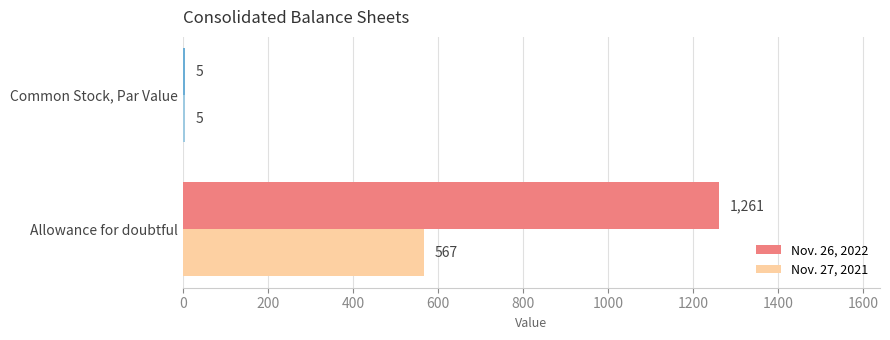

Rank the series by their average value, from lowest to highest.

Nov. 27, 2021, Nov. 26, 2022